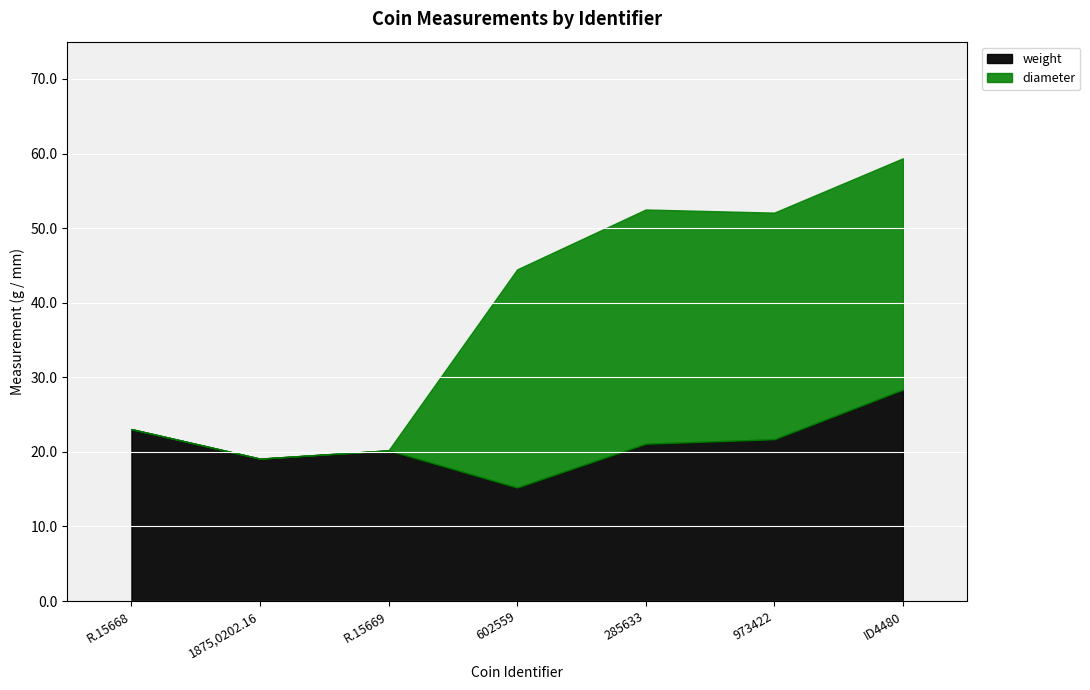

What is the greatest value displayed?

31.4